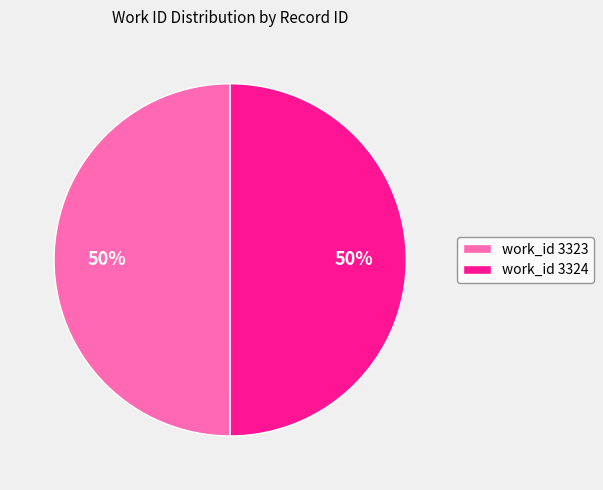

Count the number of slices in the pie.

2